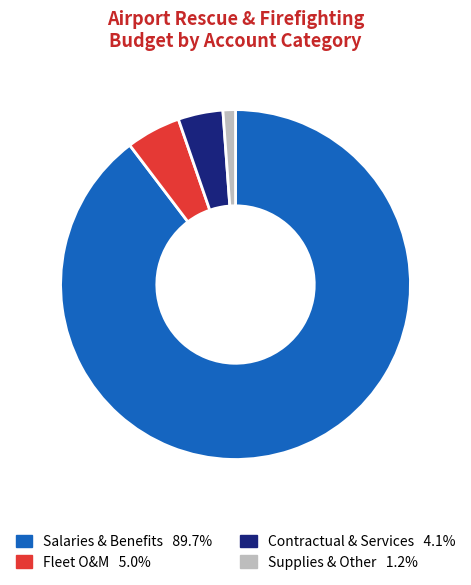

Does any single category account for the majority?

Yes